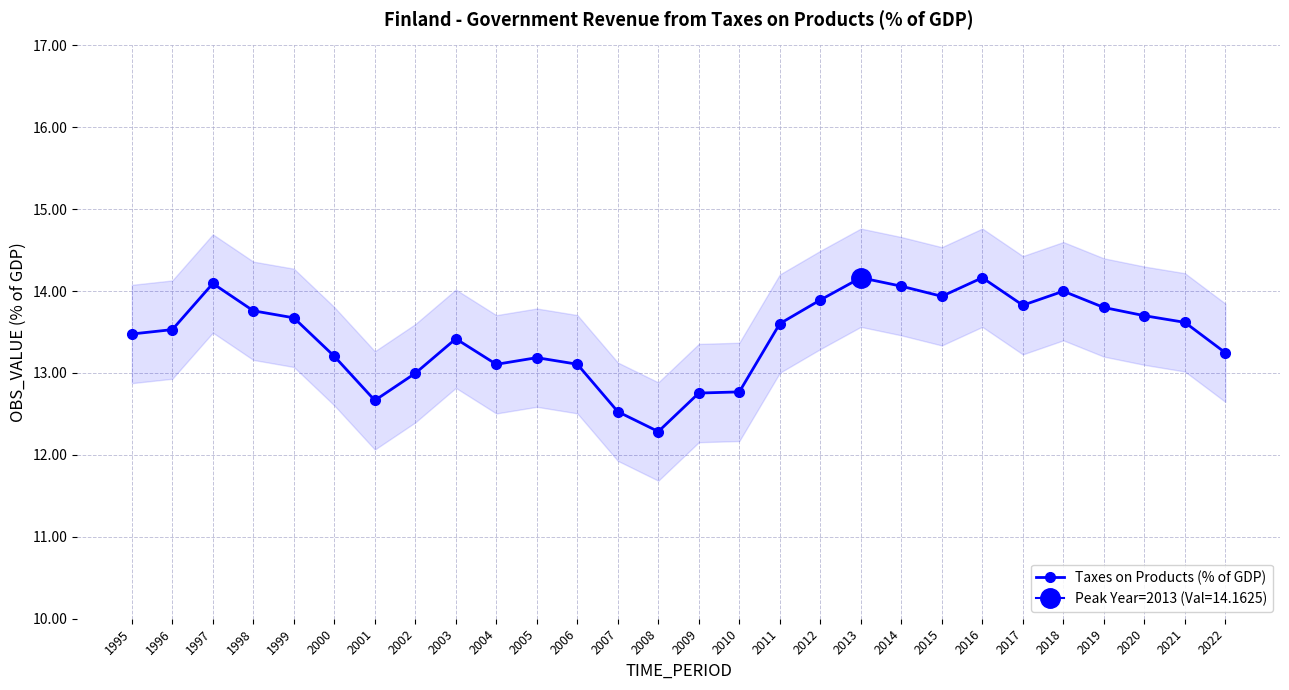

What value does the data have at 1995?

13.5